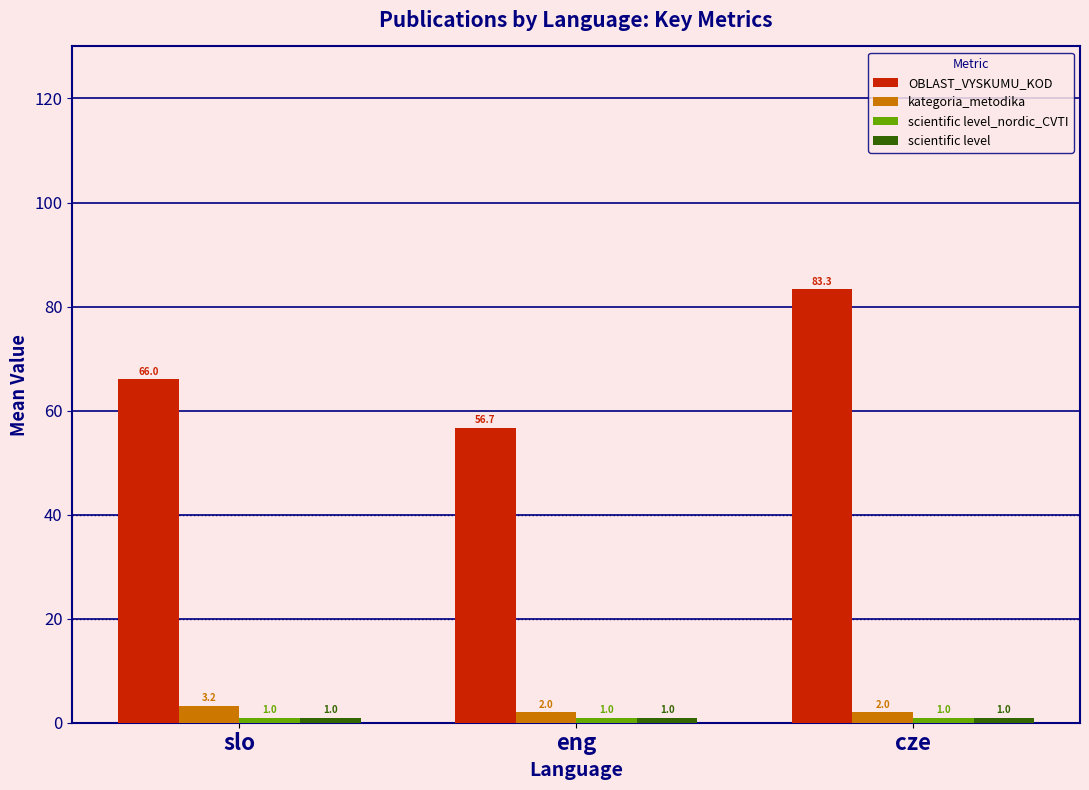

What is the difference between the OBLAST_VYSKUMU_KOD values at cze and slo?

17.3